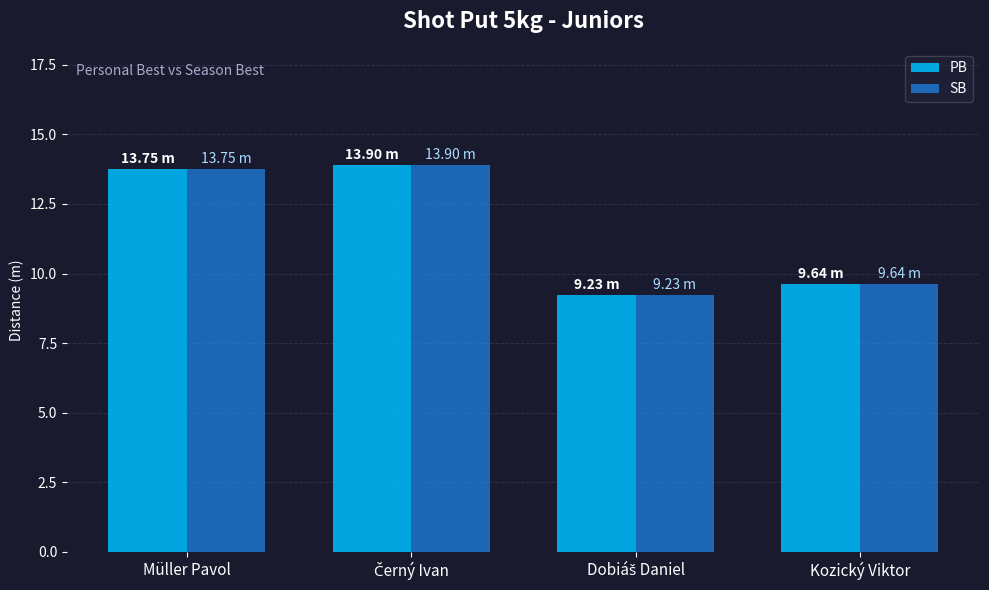

What are all the series names shown in the legend?

PB, SB